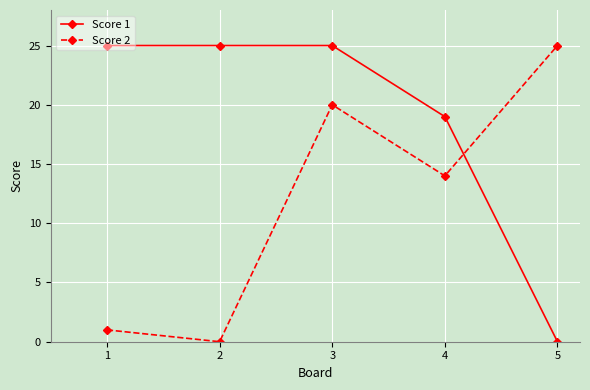

How many lines are shown in the chart?

2